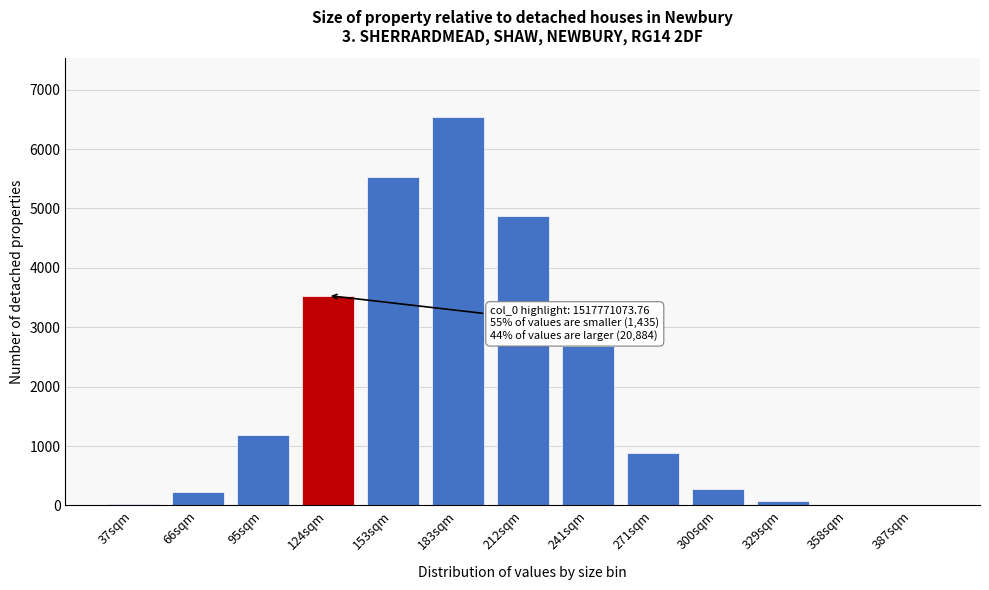

The chart shows a value of 1620 at 241sqm. True or false?

False